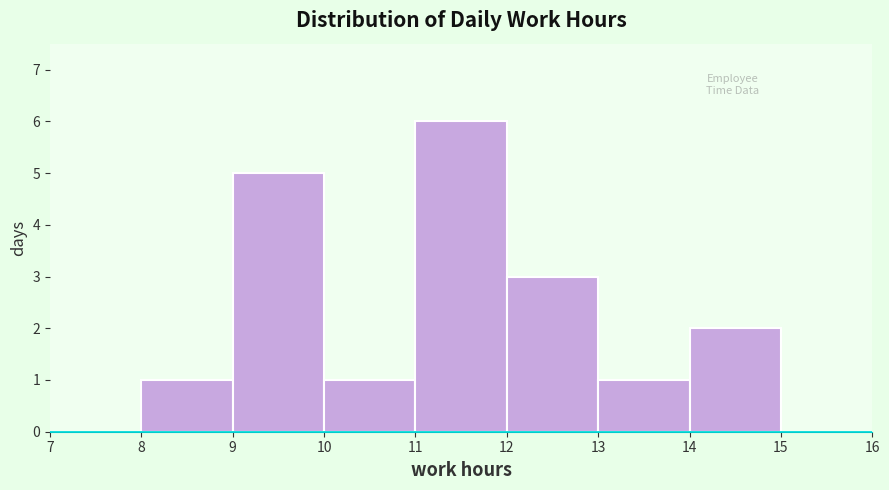

Reading left to right, list every bar in this chart as the range it spans on the x-axis followed by its height. The values are not printed on the chart, so give them approximately, as read against the axis.

7 to 8: 0
8 to 9: 1
9 to 10: 5
10 to 11: 1
11 to 12: 6
12 to 13: 3
13 to 14: 1
14 to 15: 2
15 to 16: 0